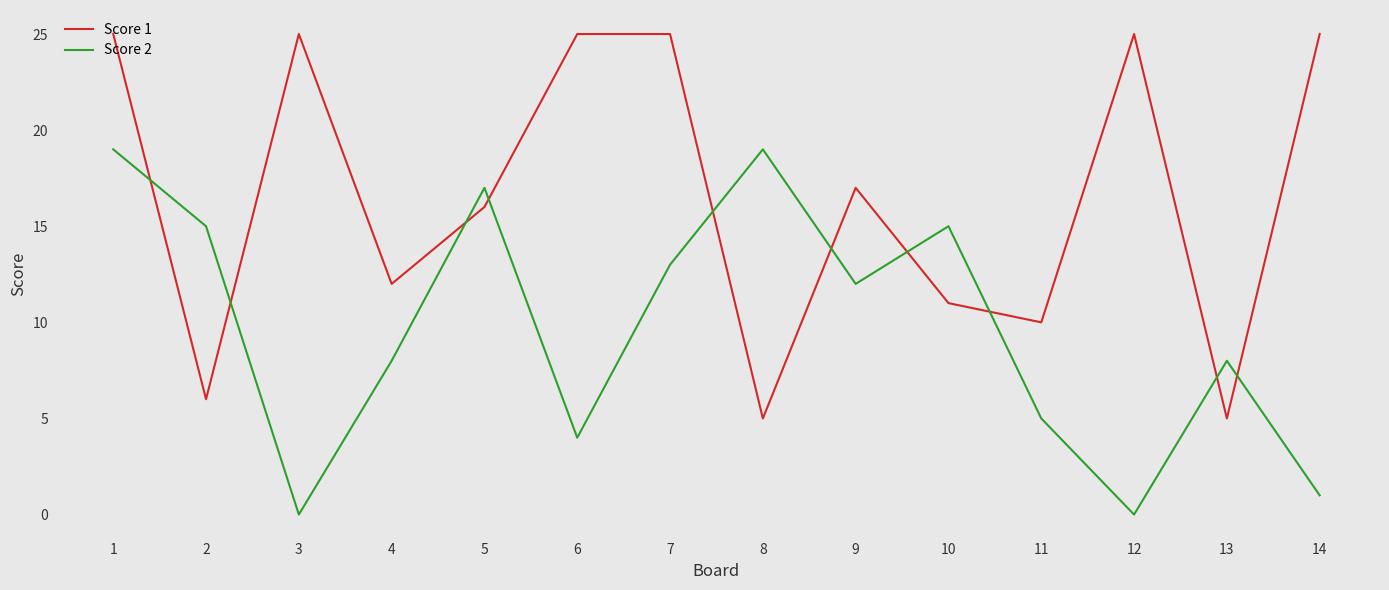

List the series in order of their overall mean, lowest first.

Score 2, Score 1